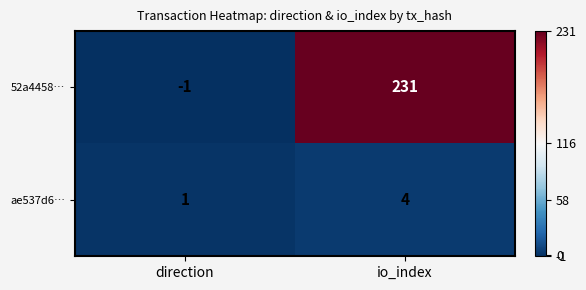

What is the sum of the 52a4458… values at io_index and direction?

230